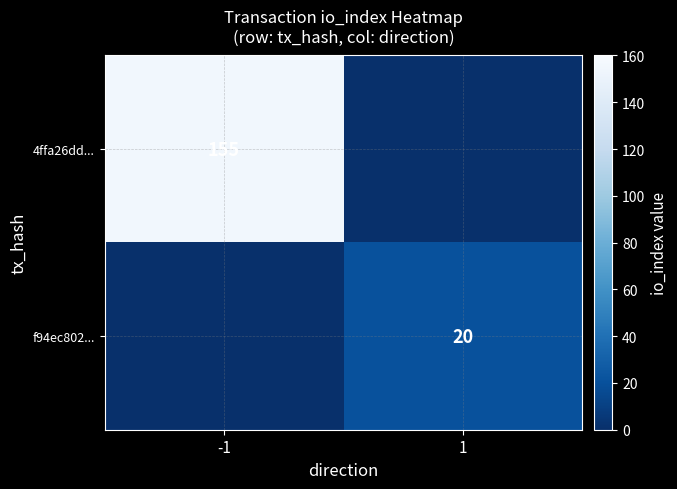

The value of f94ec802... at 1 is 20. True or false?

True